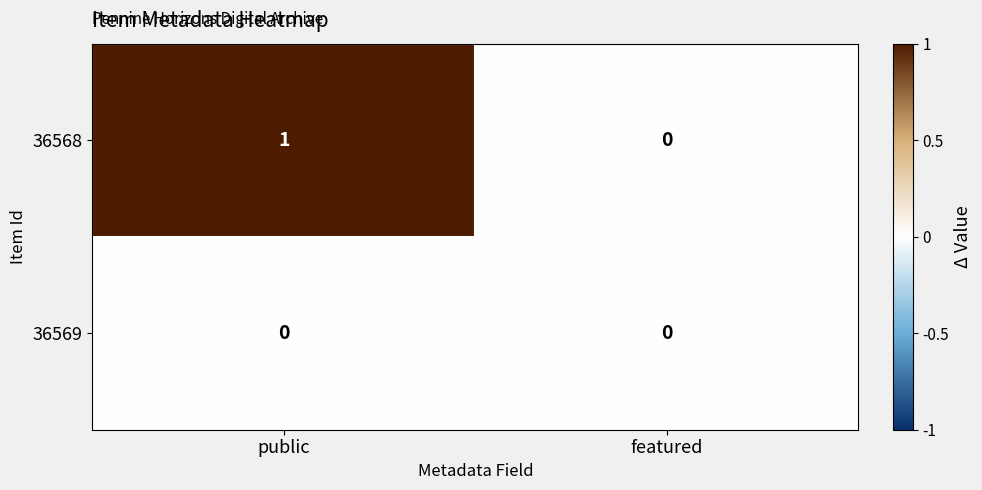

Is it true that 36569 equals 0 at featured?

True